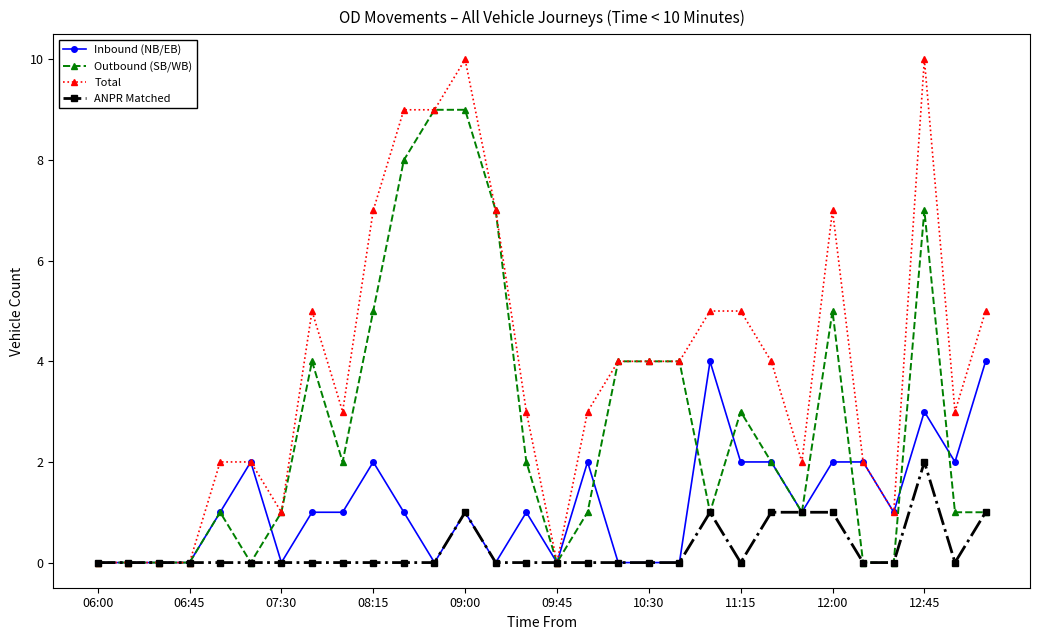

Count the number of categories in the chart.

30